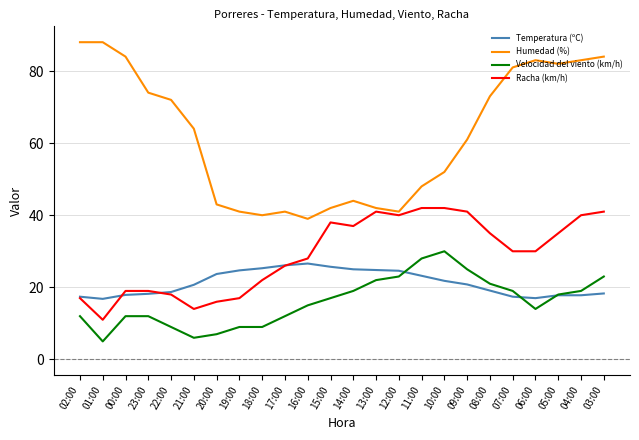

True or false: Humedad (%) and Velocidad del viento (km/h) cross at least once.

False